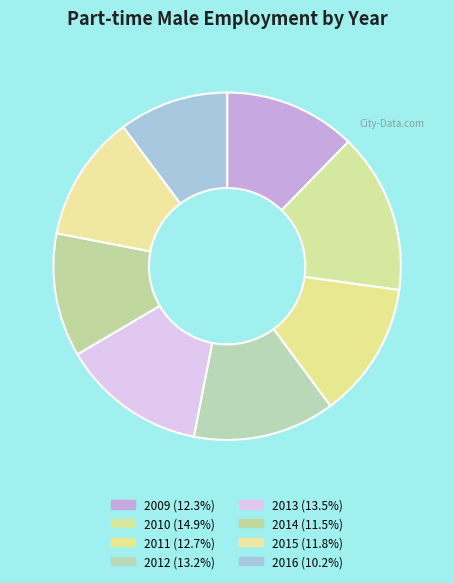

What is the largest slice in the pie chart?

2010